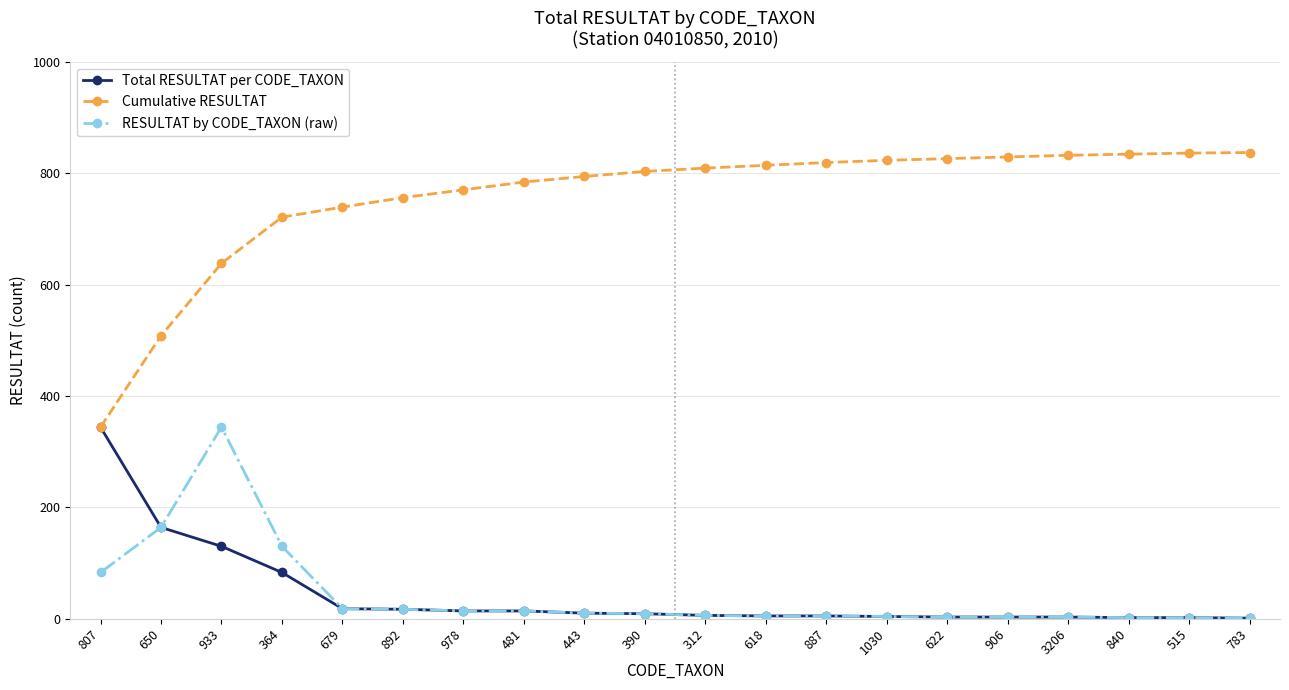

At which category is the sum across all series the highest?

933